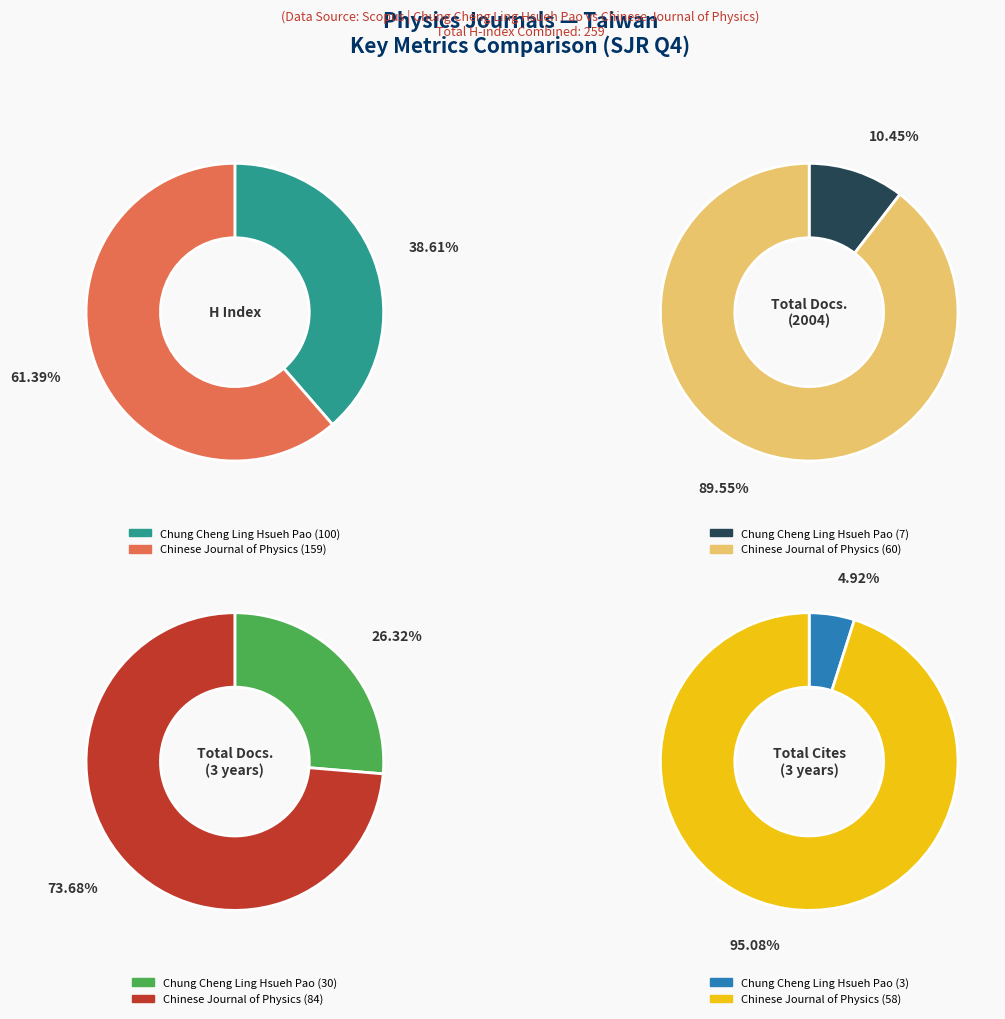

To the nearest percent, what is the average slice percentage?

50%